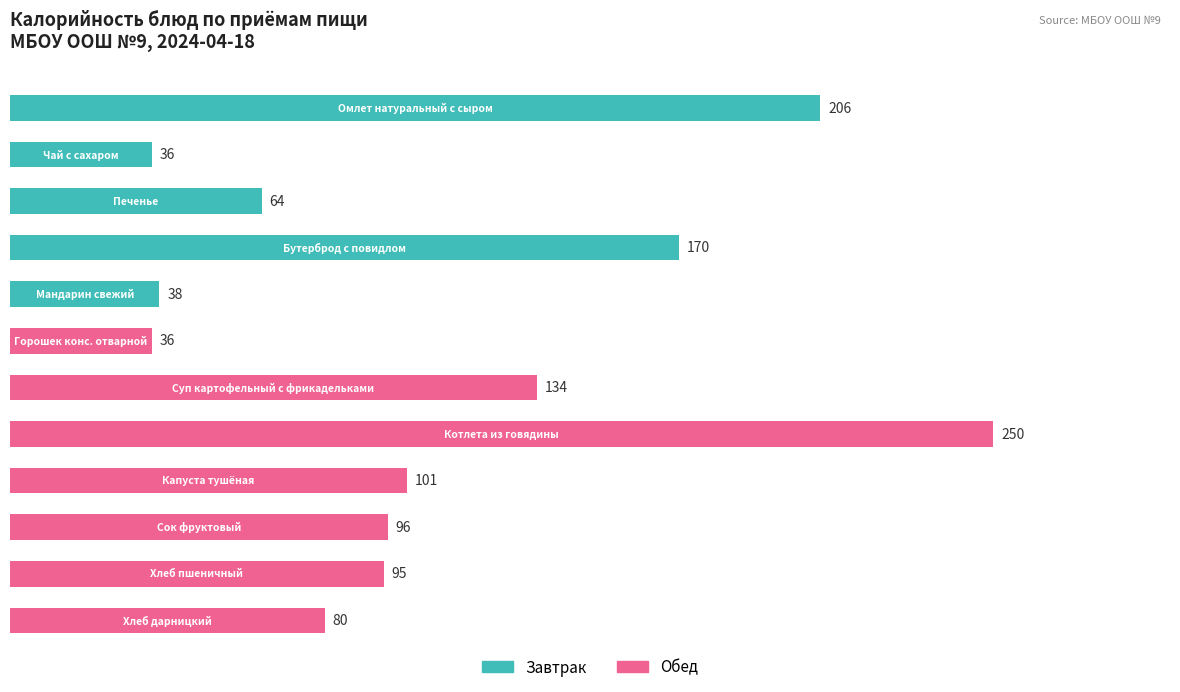

Are the bars grouped side by side (vs. stacked)?

No